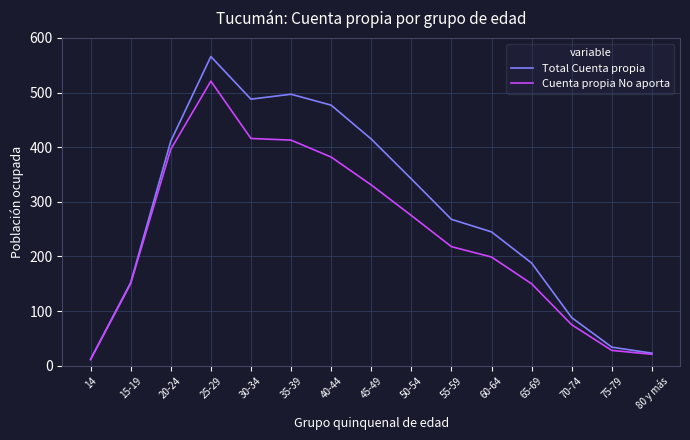

Reading right to left, list all the values displayed in this chart.

Total Cuenta propia: 80 y más=23	75-79=34	70-74=88	65-69=188	60-64=245	55-59=268	50-54=342	45-49=415	40-44=477	35-39=497	30-34=488	25-29=566	20-24=411	15-19=152	14=12
Cuenta propia No aporta: 80 y más=21	75-79=28	70-74=75	65-69=150	60-64=199	55-59=218	50-54=275	45-49=331	40-44=382	35-39=413	30-34=416	25-29=521	20-24=396	15-19=150	14=11